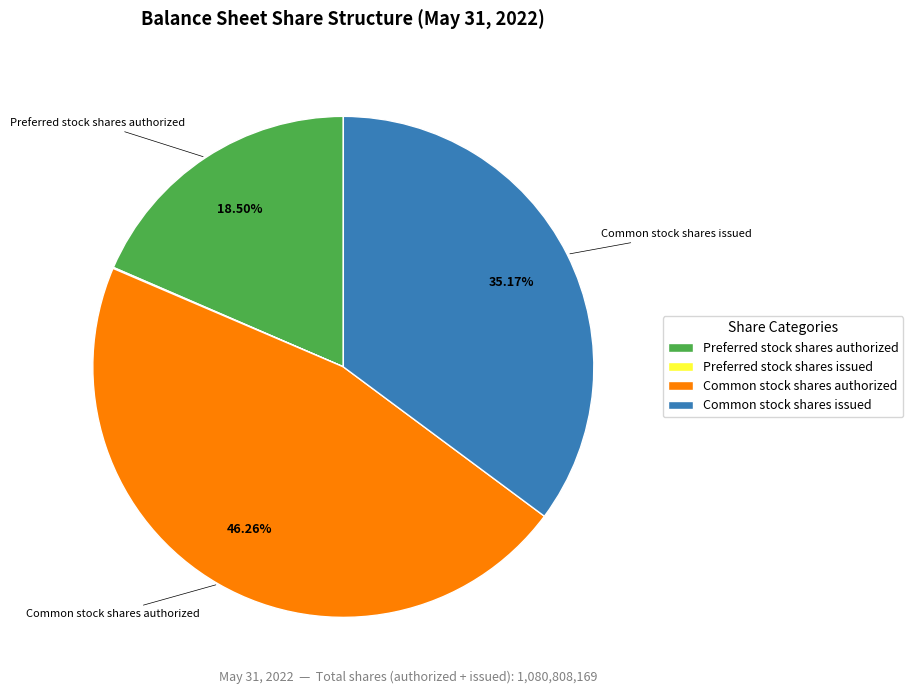

Is there a majority slice in this chart?

No